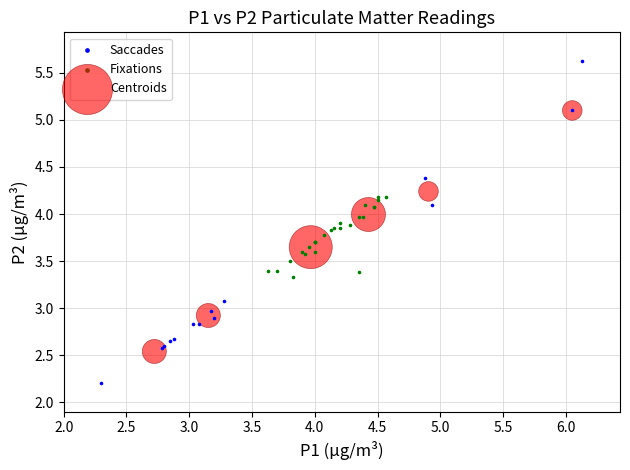

Which series reaches the minimum Y coordinate?

Saccades